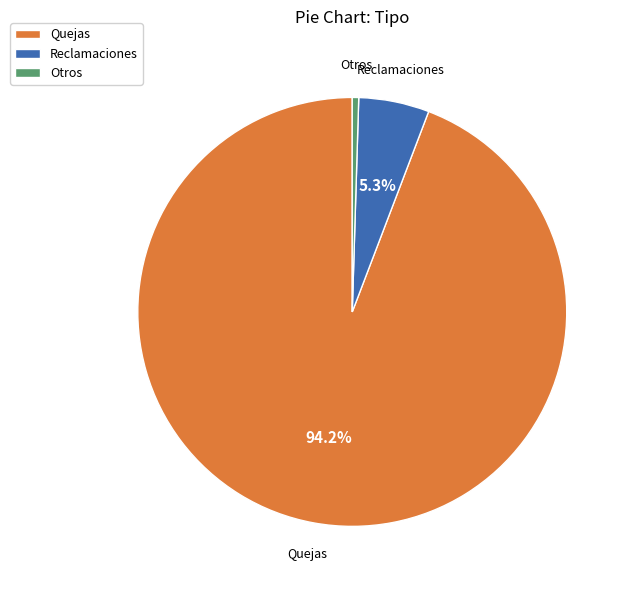

Is Quejas the majority of the pie?

Yes